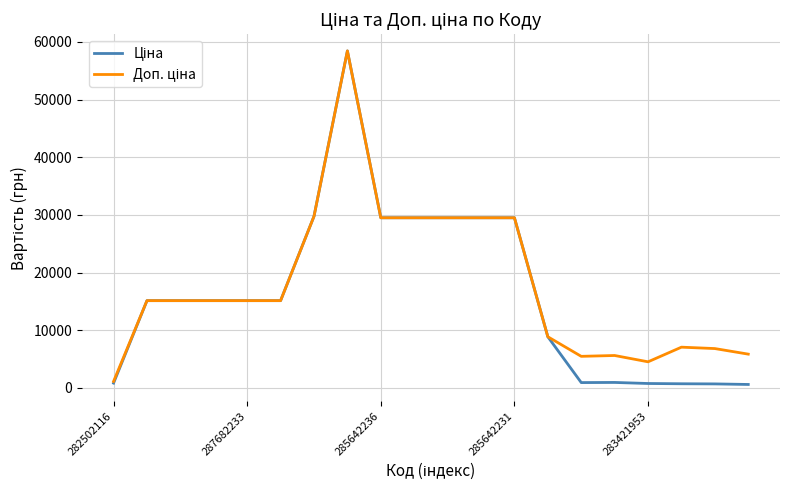

What is the greatest value displayed?

58426.5